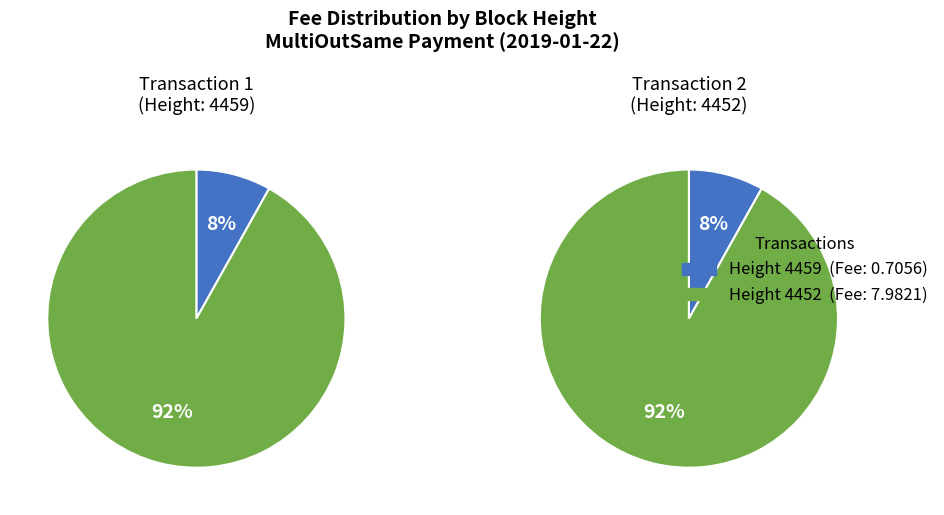

Which slice is the smallest?

4459